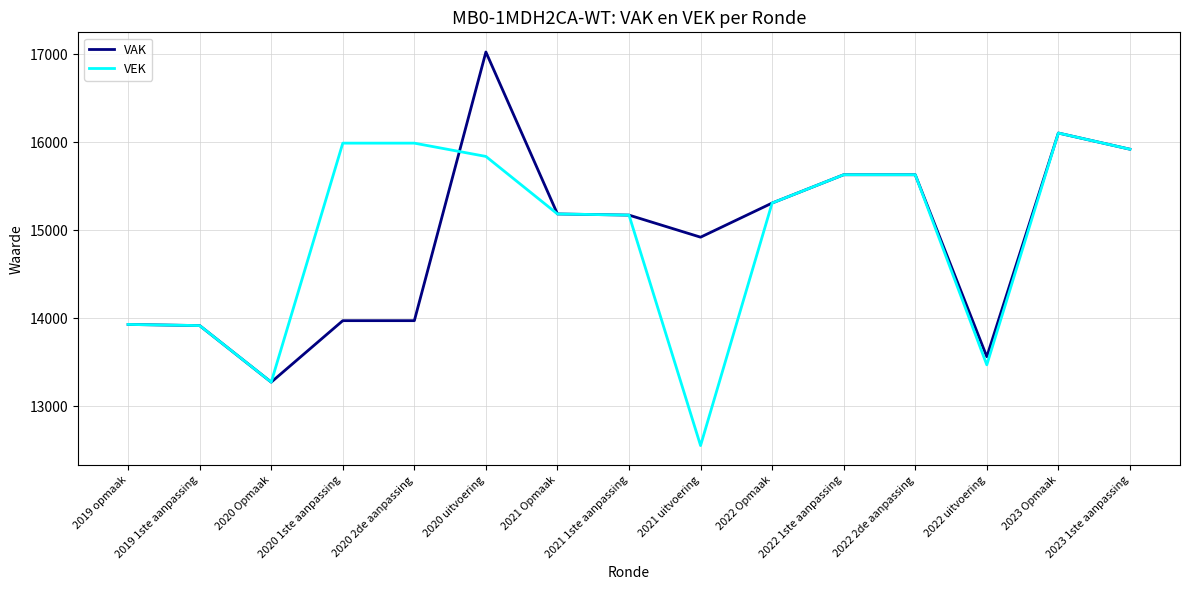

Which series changed the most between 2021 1ste aanpassing and 2022 uitvoering?

VEK